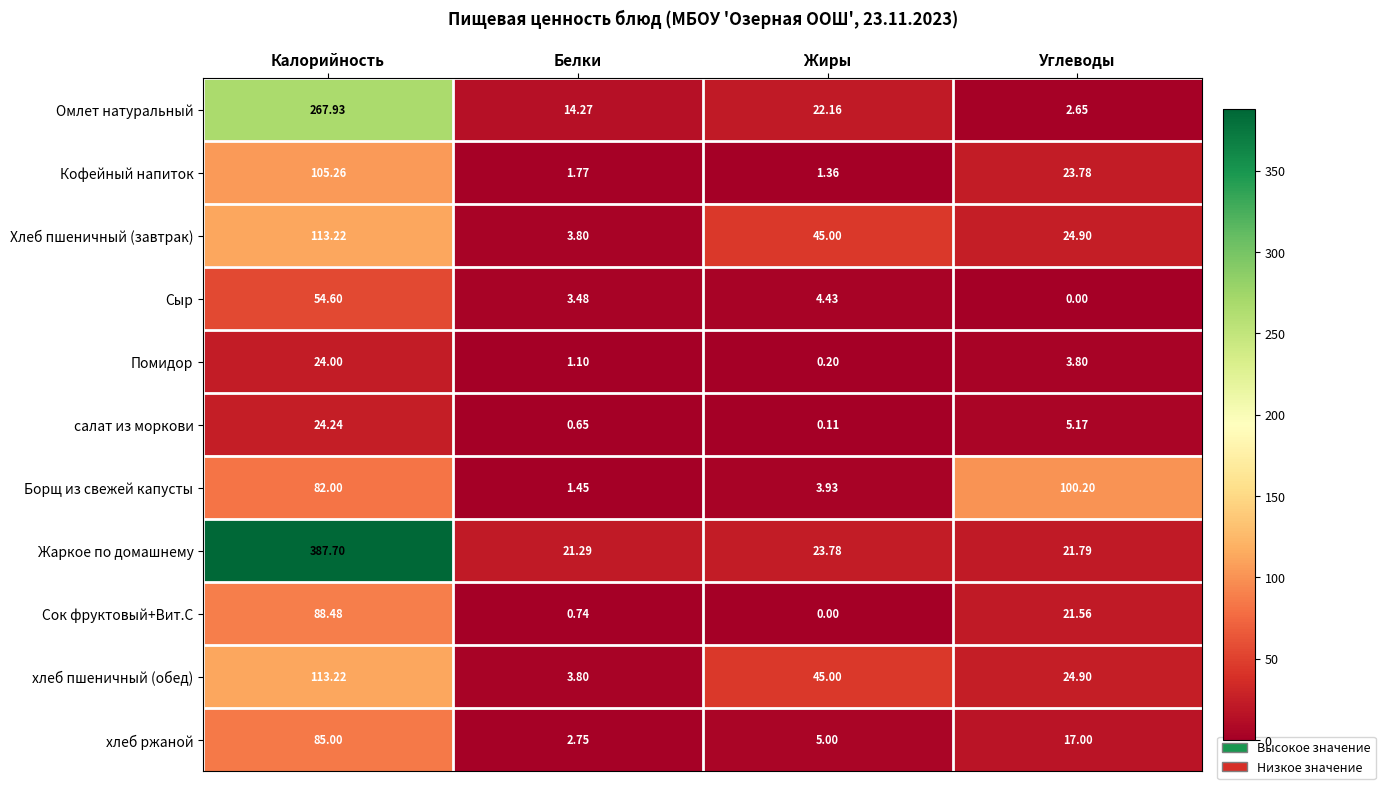

What is the difference between the highest and lowest values at Калорийность?

363.7